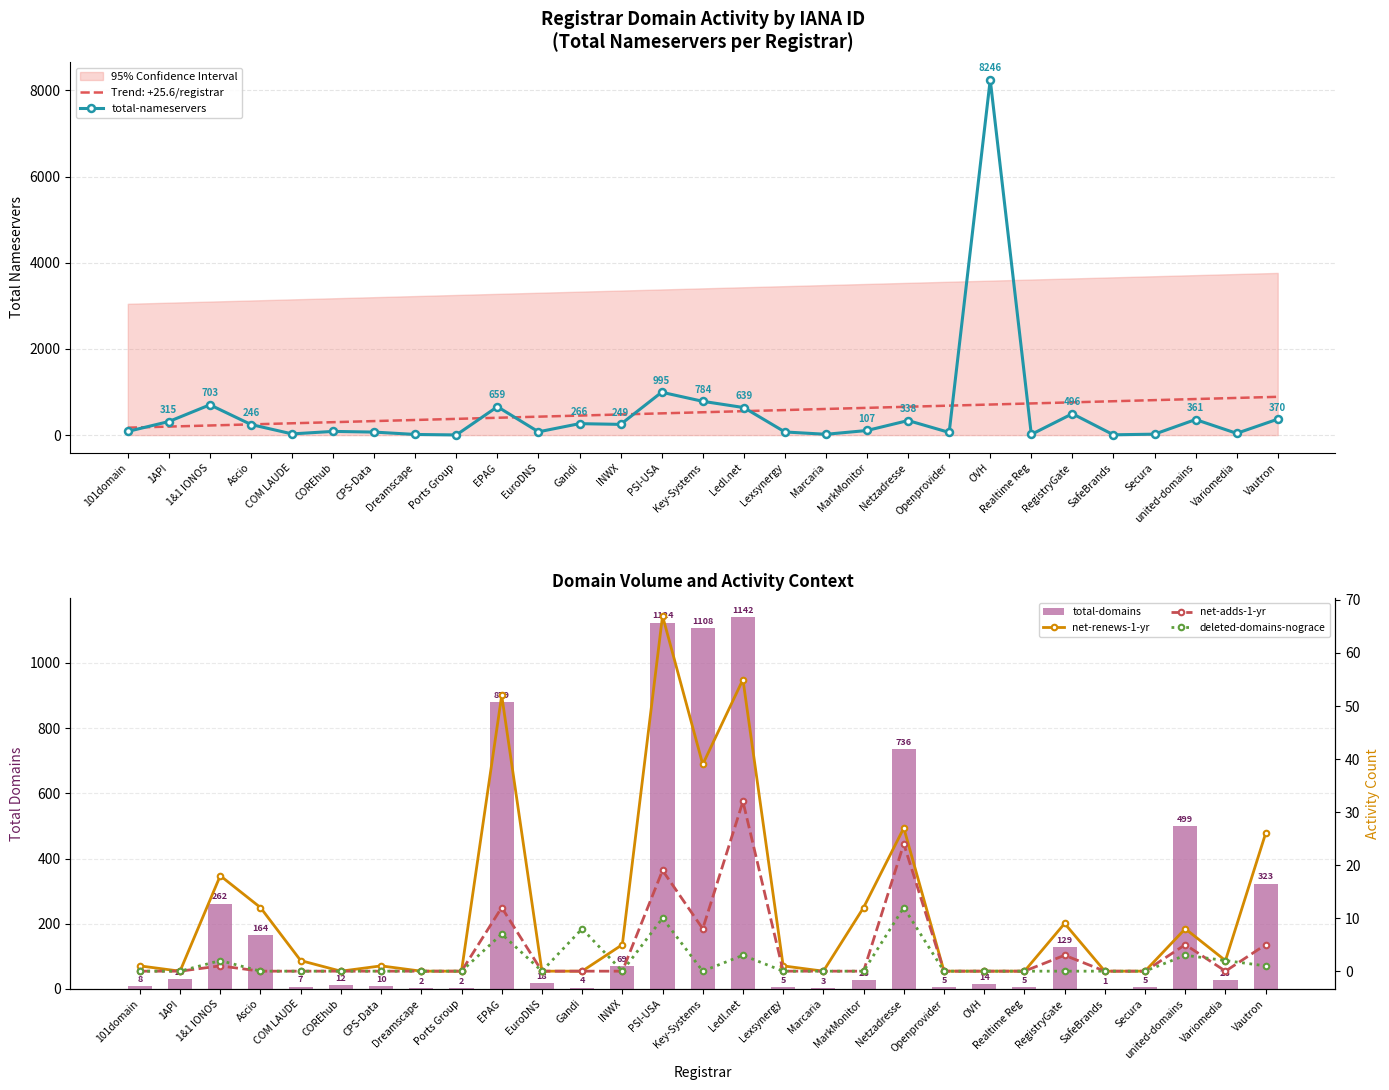

Is the value of Trend: +25.6/registrar at Key-Systems greater than the value of total-nameservers at Marcaria?

Yes